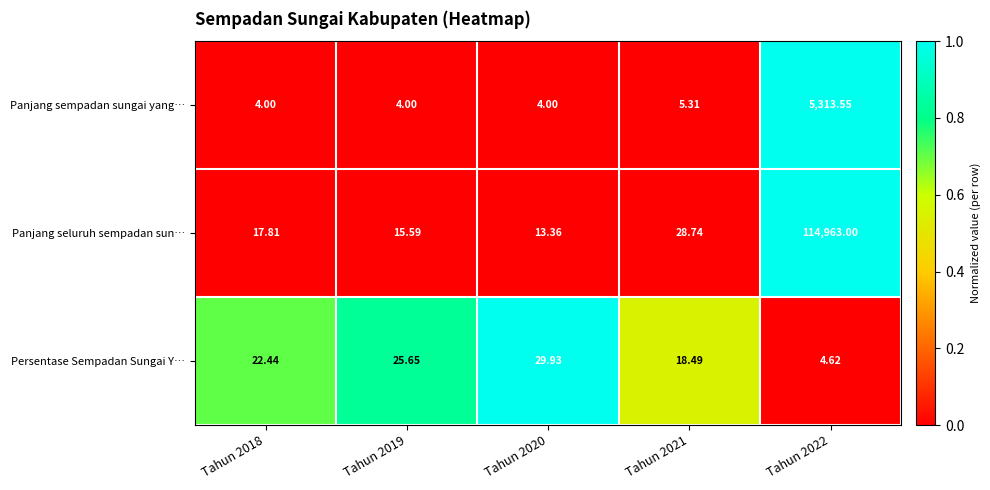

Which series has the widest spread of values?

Panjang seluruh sempadan sun…